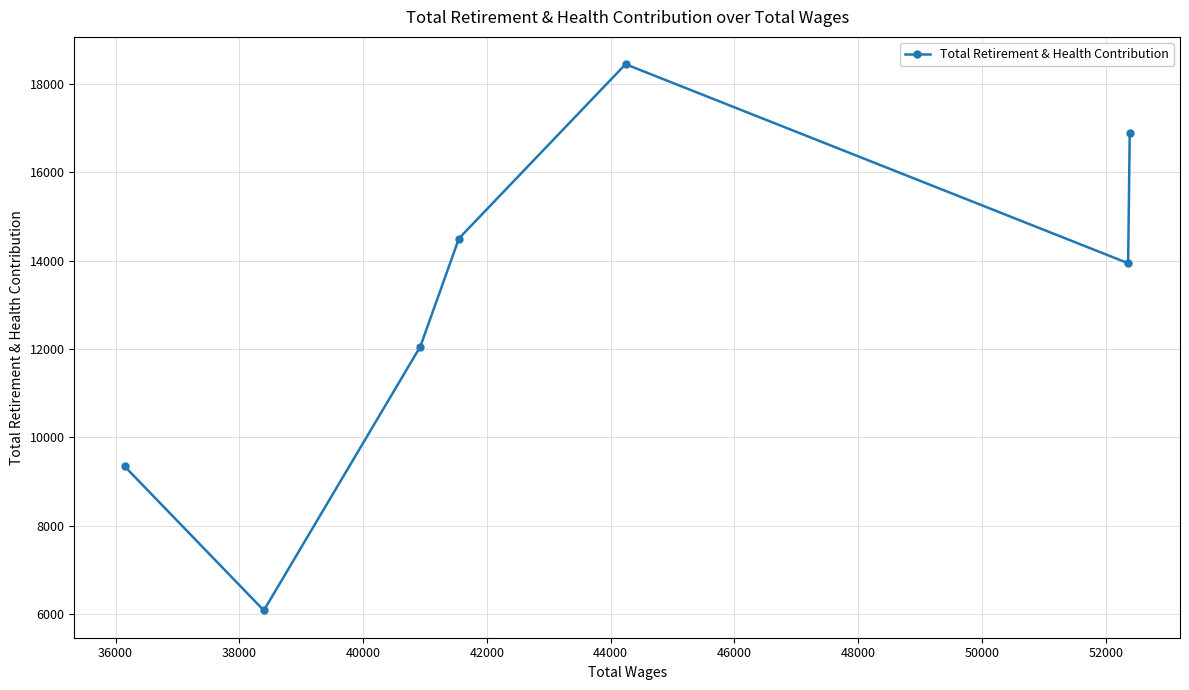

What is the average value?

13040